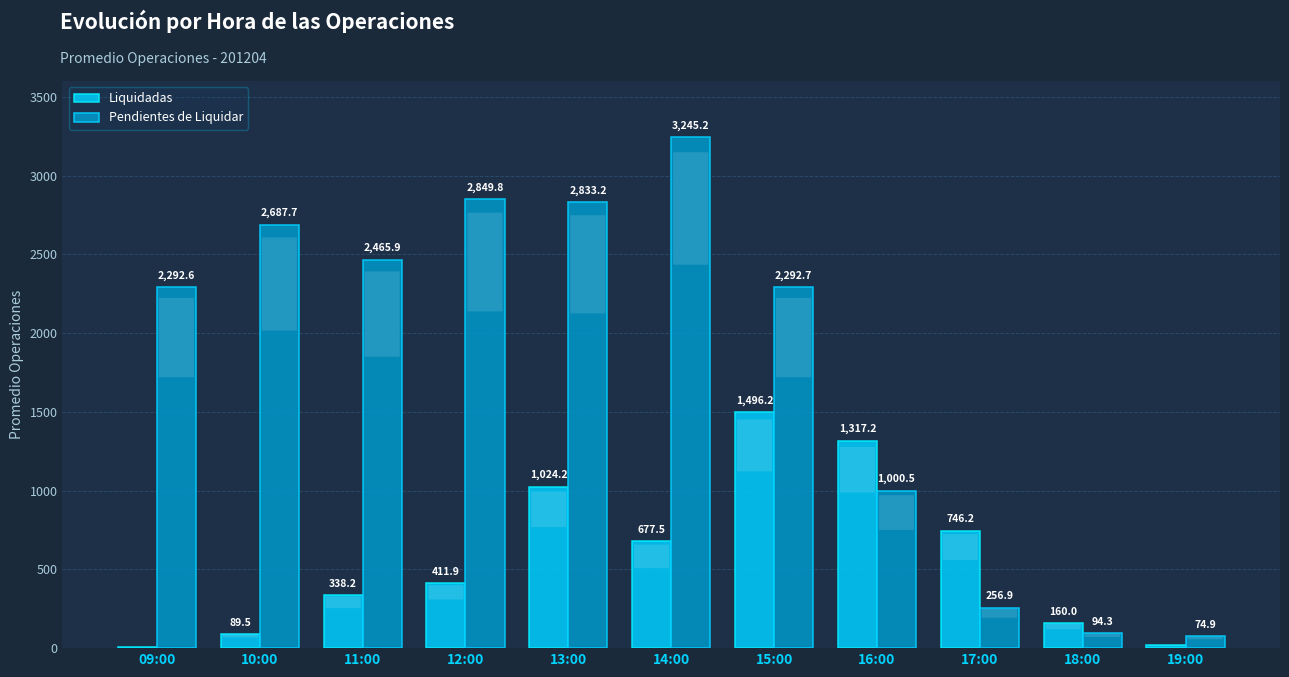

What are all the series names shown in the legend?

Liquidadas, Pendientes de Liquidar